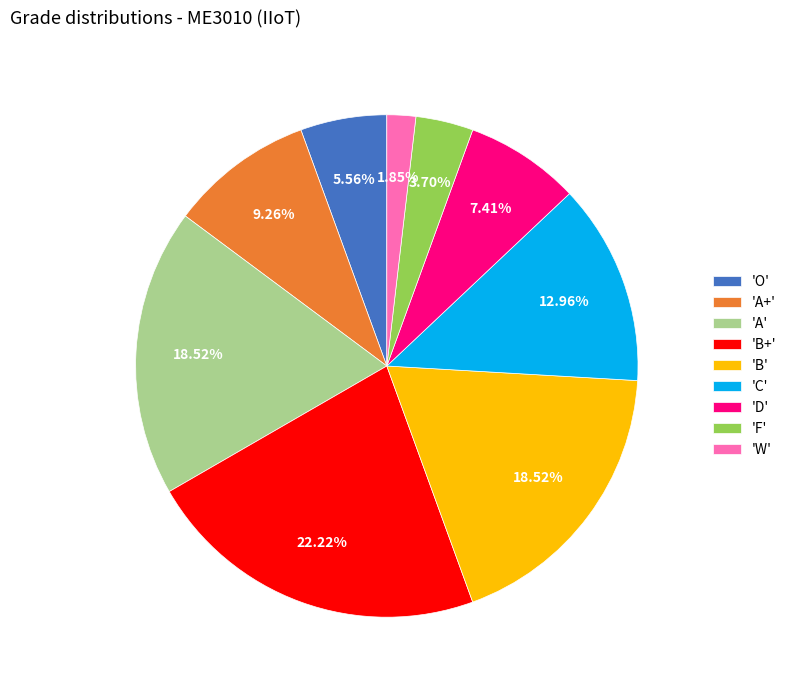

What is the smallest slice in the pie chart?

'W'